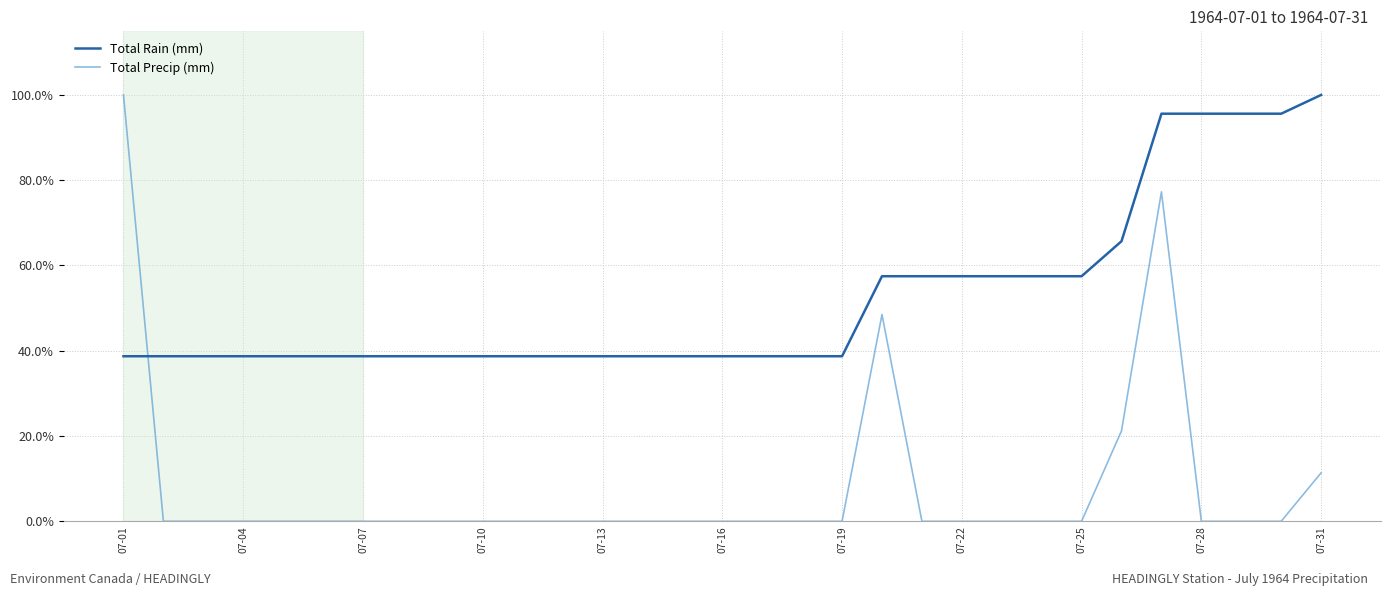

Which series has the largest total across all categories?

Total Rain (mm)